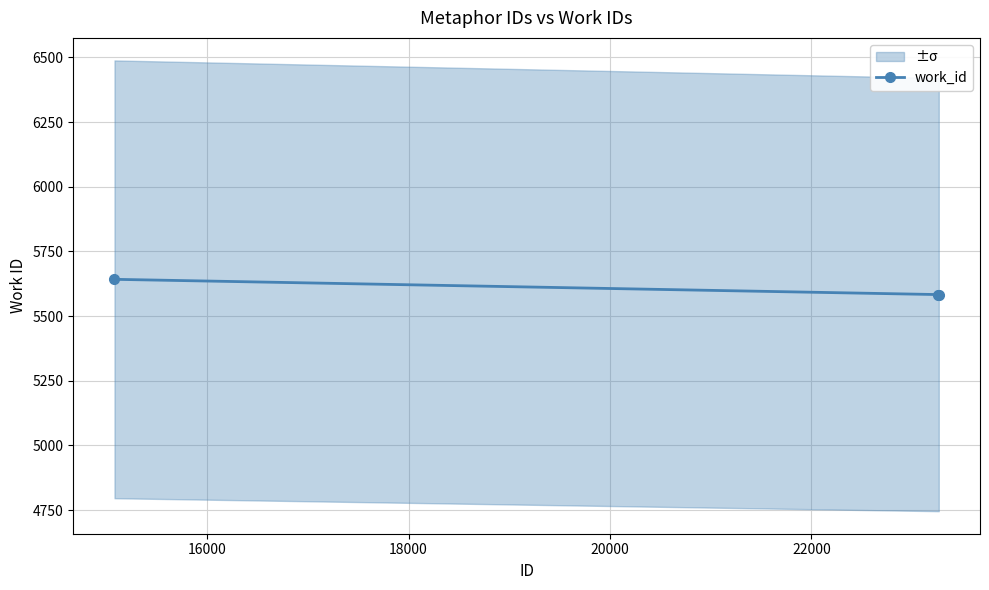

What is the maximum value for work_id?

5642